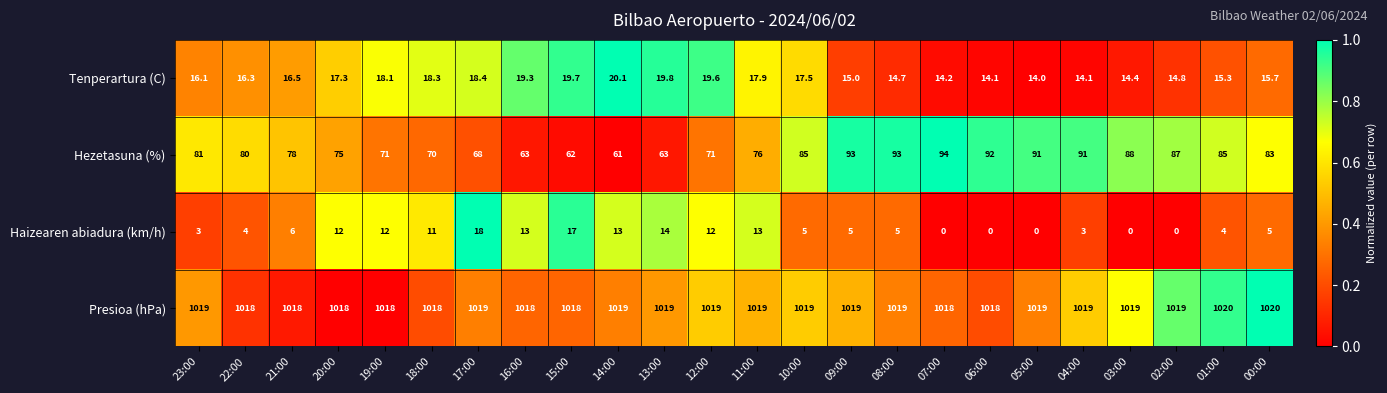

At 18:00, list the series in order from largest to smallest.

Presioa (hPa), Hezetasuna (%), Tenperartura (C), Haizearen abiadura (km/h)